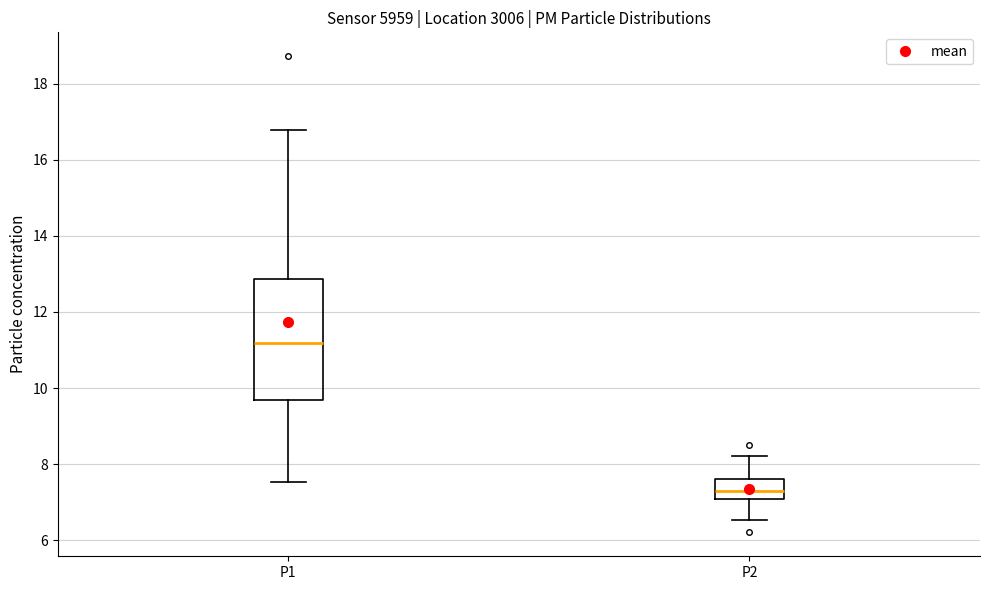

Which box is the tallest, from its lower edge to its upper edge?

P1